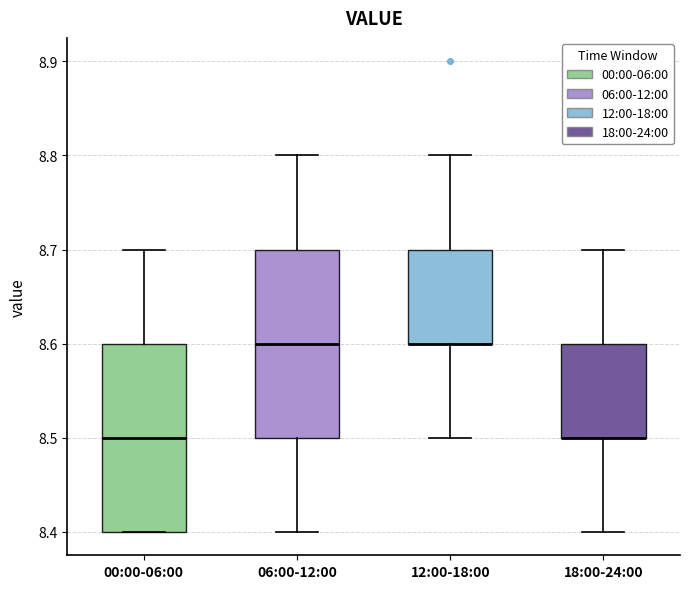

Reading left to right, transcribe this box plot: for each box, give where its median line is, the range the box spans, and where its two whiskers end, as read against the y-axis. The values are not printed on the chart, so give them approximately, as read against the axis.

00:00-06:00: median 8.5, box 8.4 to 8.6, whiskers 8.4 to 8.7
06:00-12:00: median 8.6, box 8.5 to 8.7, whiskers 8.4 to 8.8
12:00-18:00: median 8.6 (drawn on the box's lower edge), box 8.6 to 8.7, whiskers 8.5 to 8.8
18:00-24:00: median 8.5 (drawn on the box's lower edge), box 8.5 to 8.6, whiskers 8.4 to 8.7